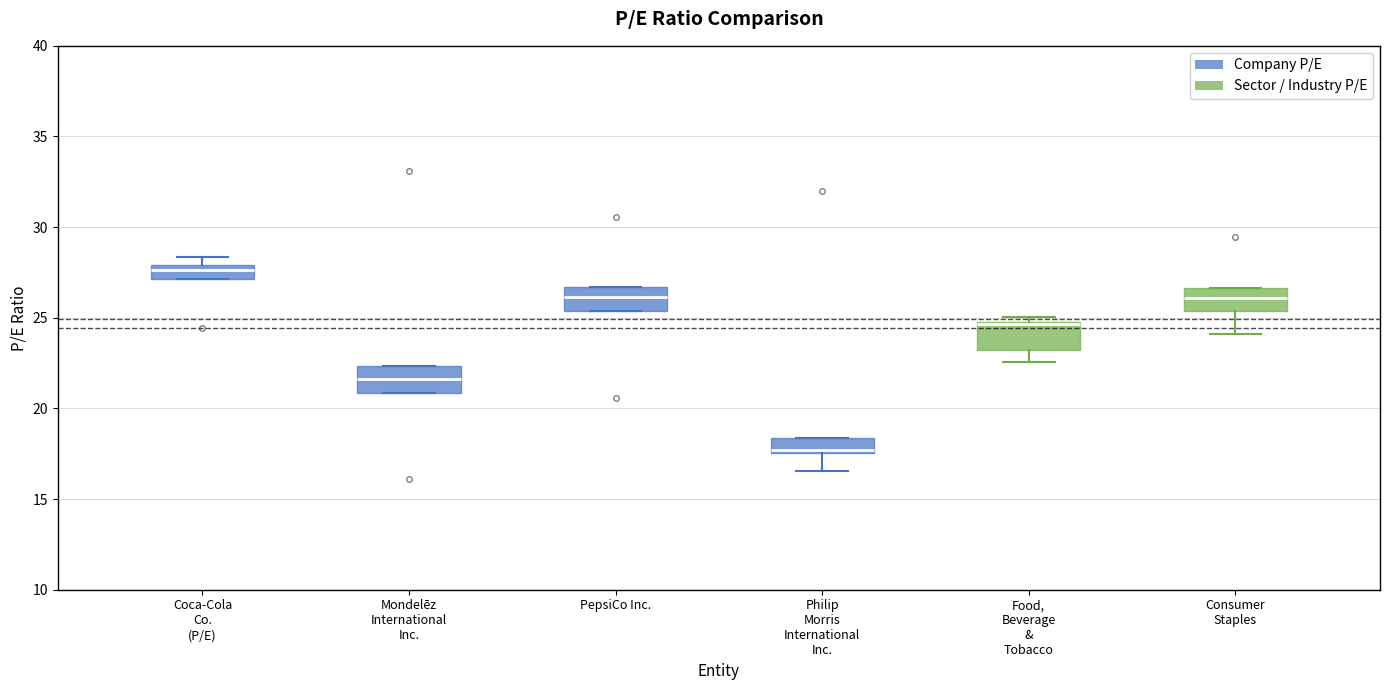

Where does the lower whisker of the box for Consumer Staples end on the y-axis? The values are not printed on the chart, so give them approximately, as read against the axis.

24.0